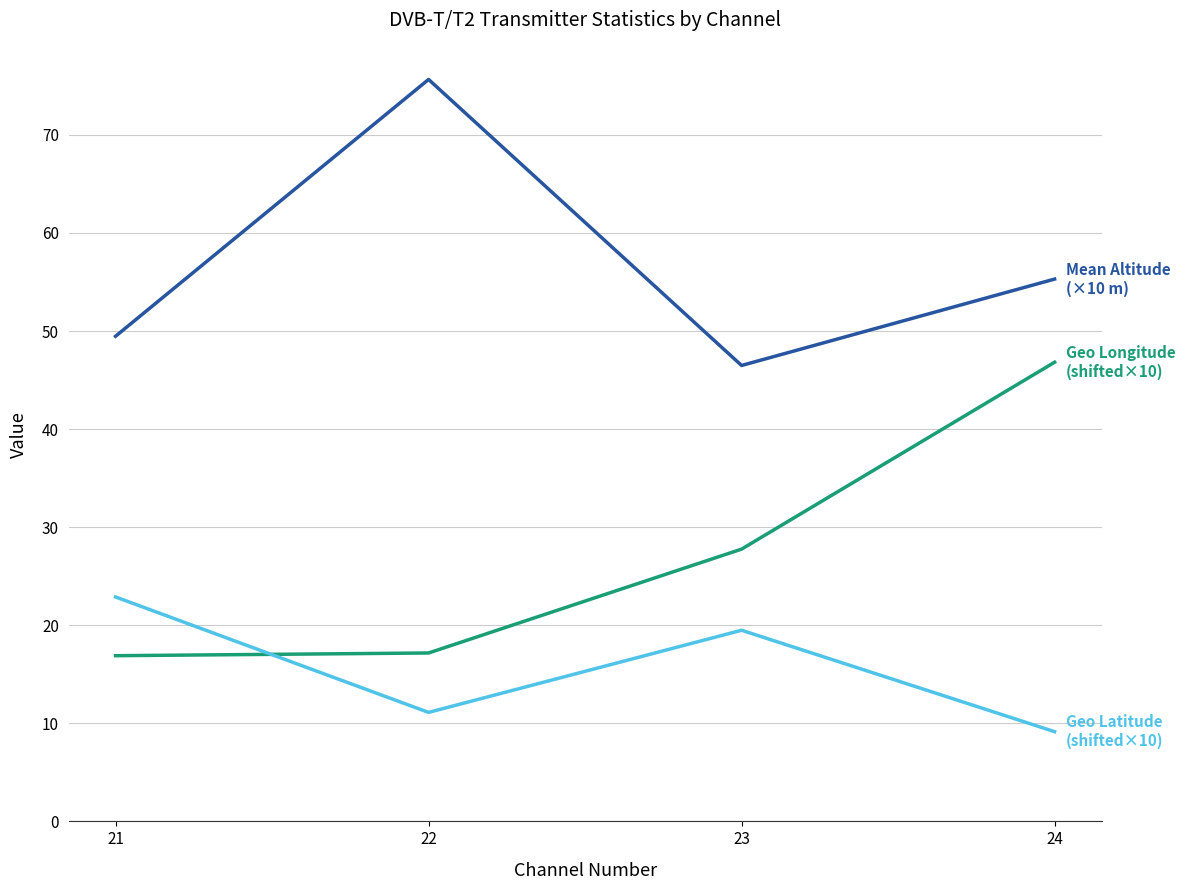

How many series are shown in this chart?

3